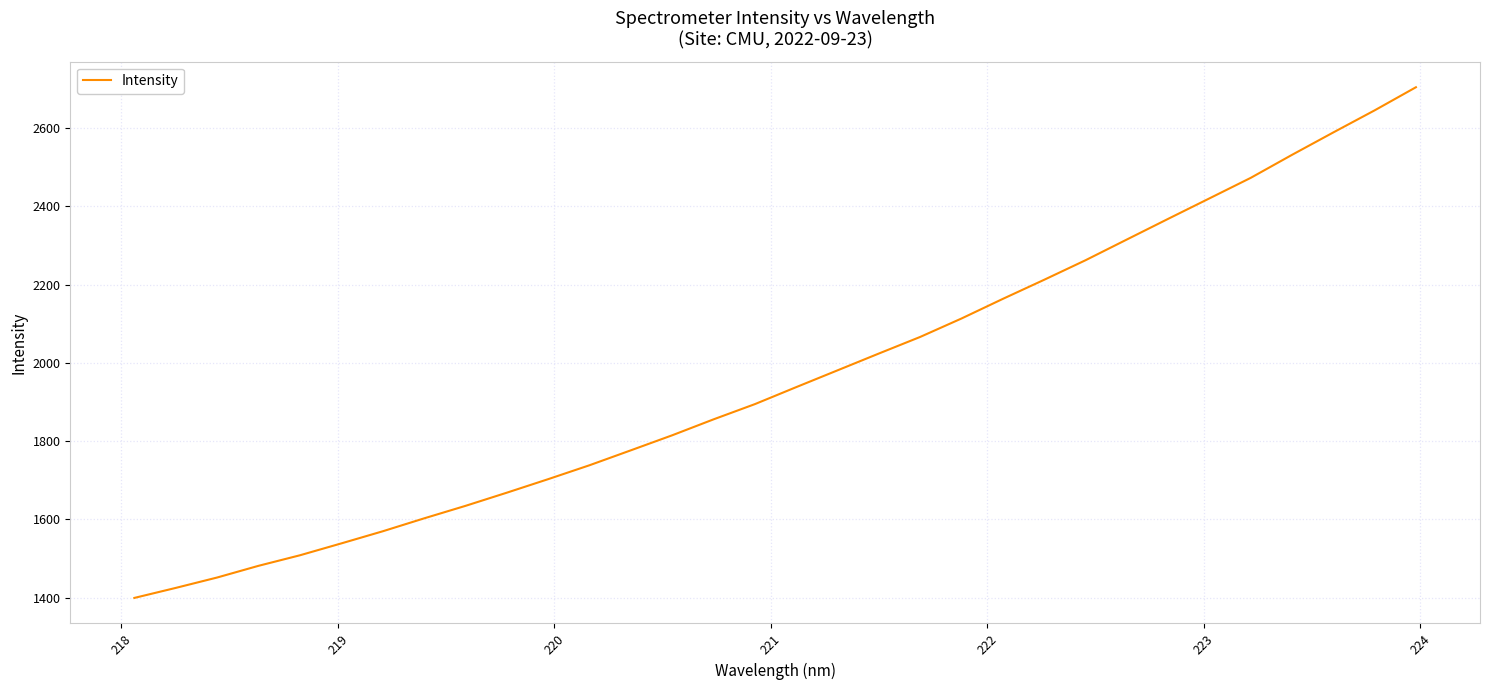

What is the greatest value displayed?

2704.0